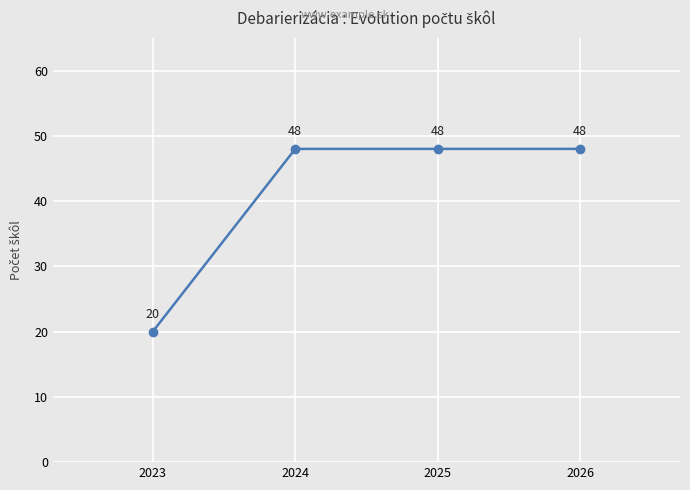

At which label is the value closest to 34?

2023